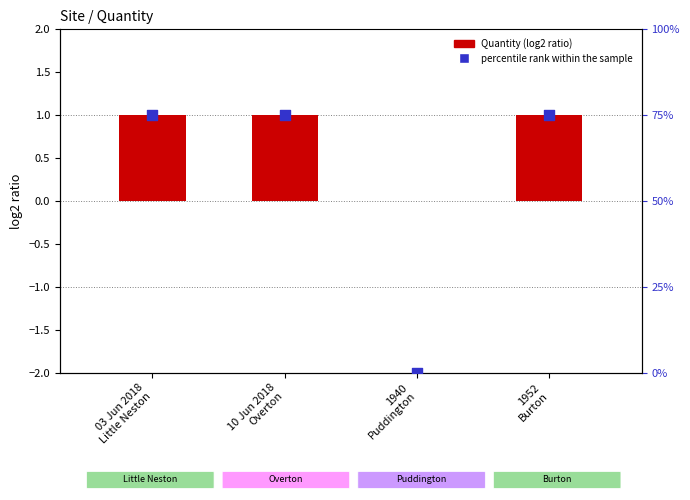

What is the total value across all series at 1952
Burton?

1.8